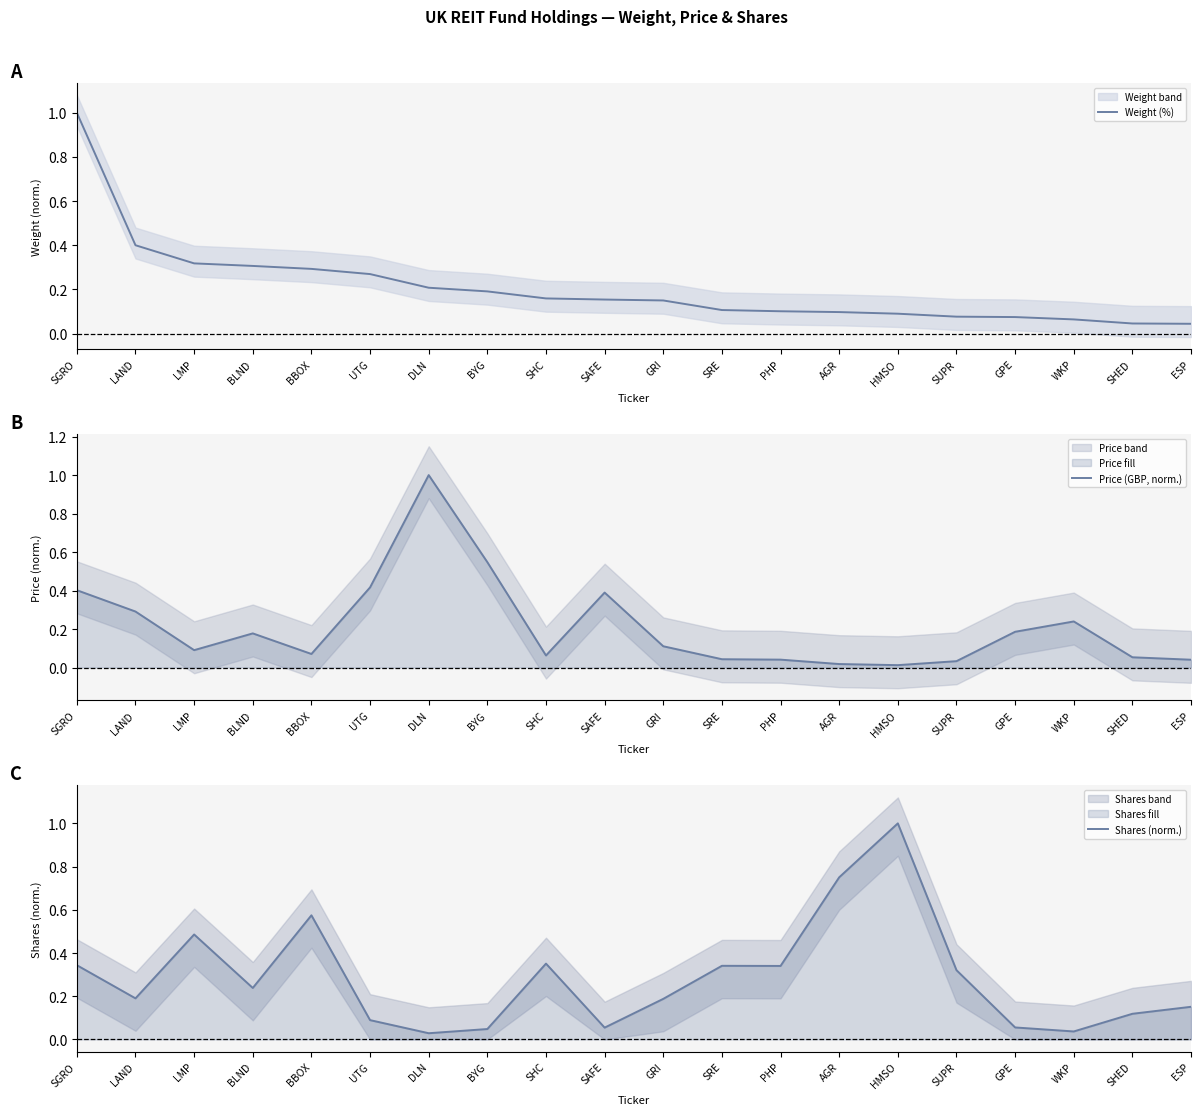

Which has a higher value, GPE or SRE?

SRE